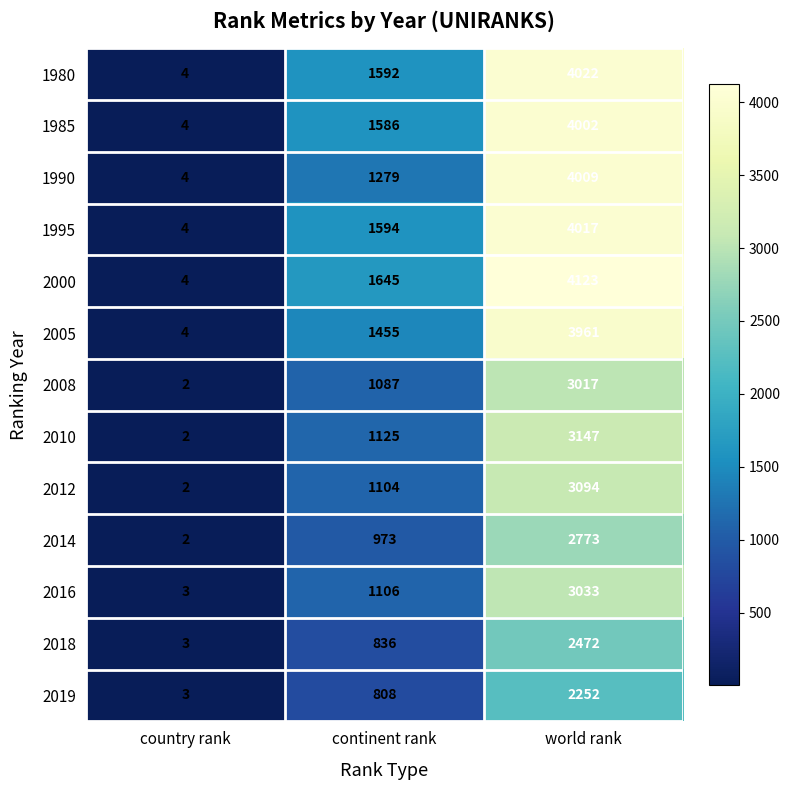

Which series changed the most between country rank and continent rank?

2000